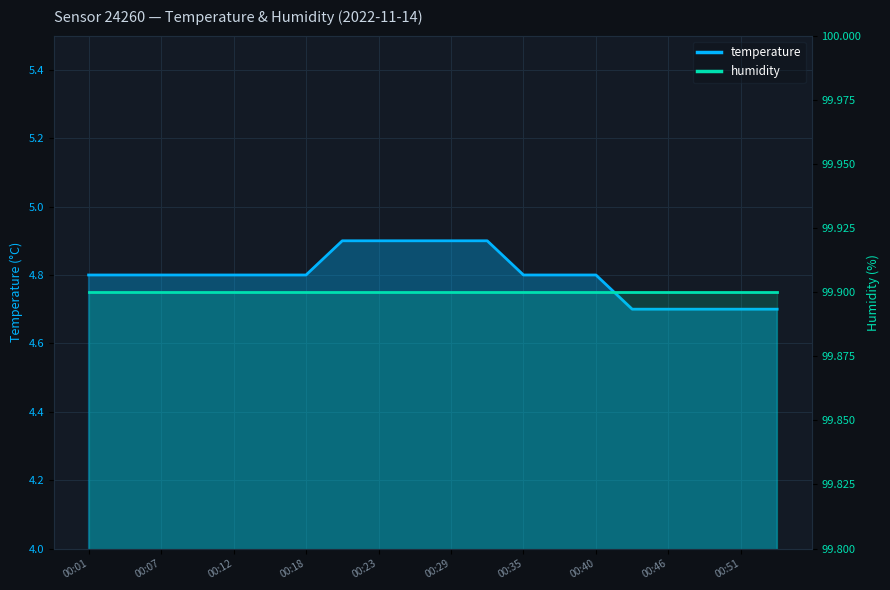

Reading left to right, extract all data points from this chart.

00:01=4.8	00:04=4.8	00:07=4.8	00:10=4.8	00:12=4.8	00:15=4.8	00:18=4.8	00:21=4.9	00:23=4.9	00:26=4.9	00:29=4.9	00:32=4.9	00:35=4.8	00:37=4.8	00:40=4.8	00:43=4.7	00:46=4.7	00:49=4.7	00:51=4.7	00:54=4.7